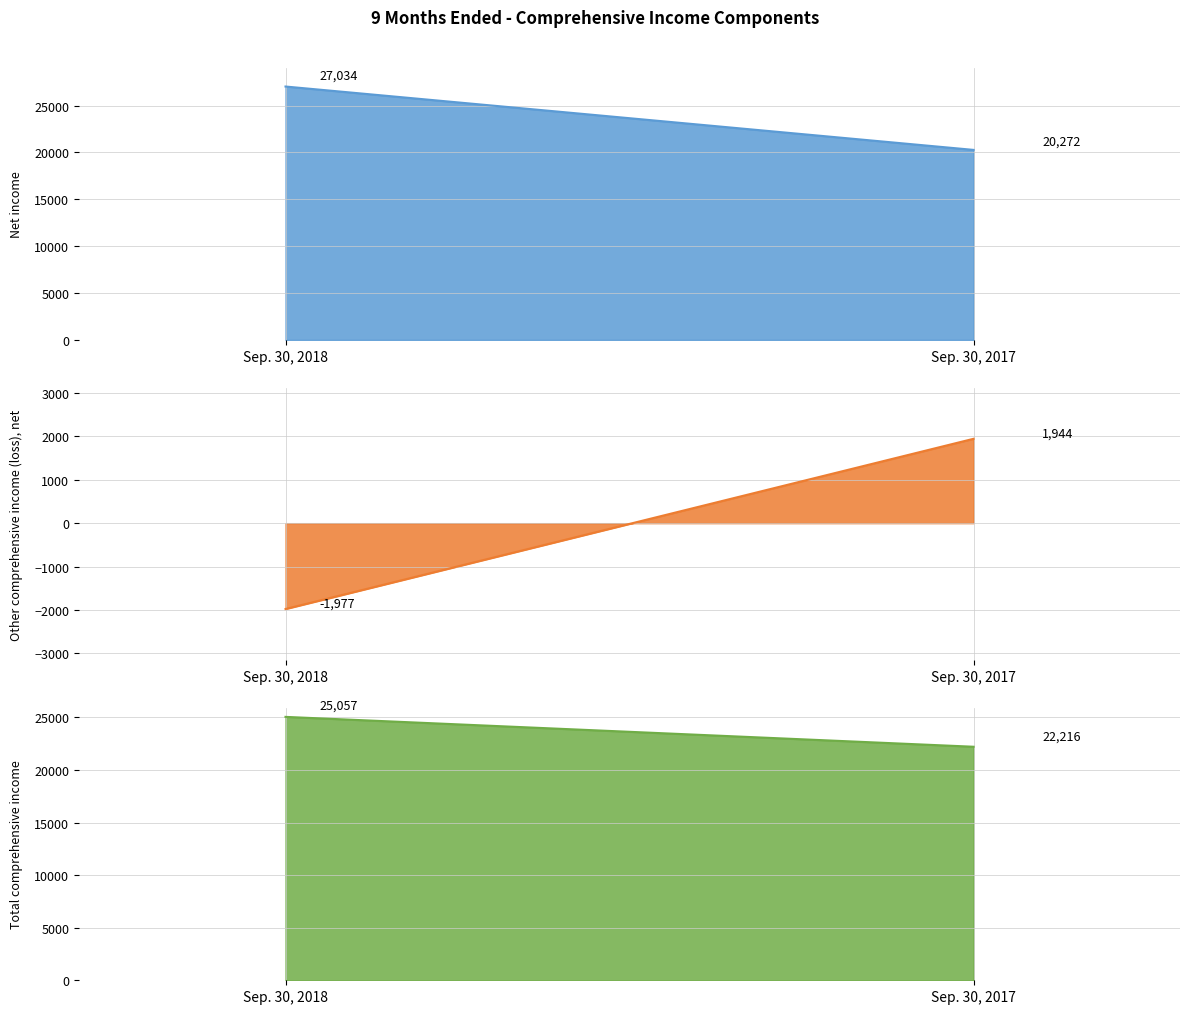

How many values in the Other comprehensive income (loss), net series are below 1944?

1